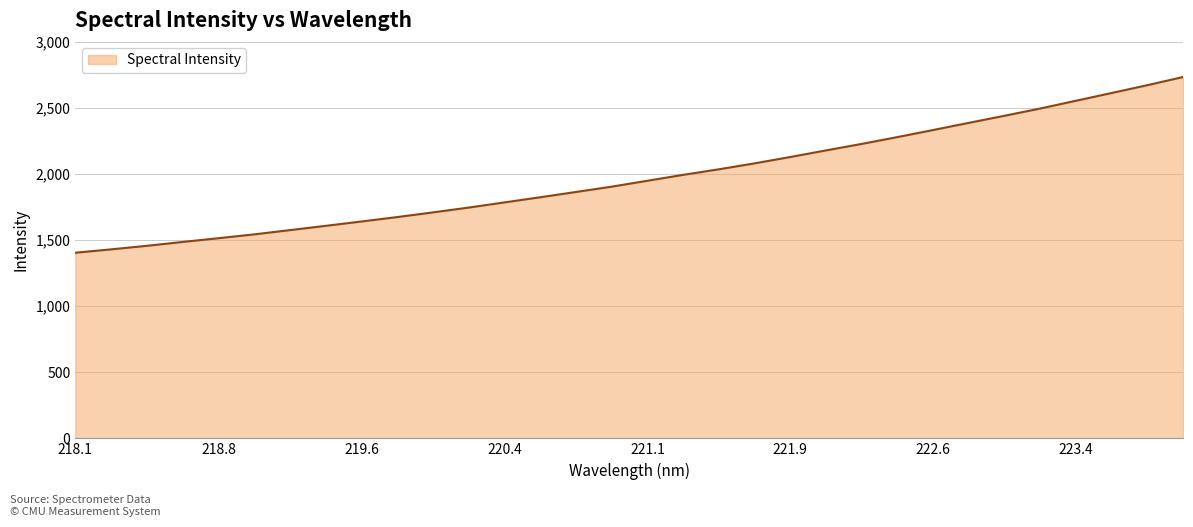

What is the maximum value shown in the chart?

2732.5